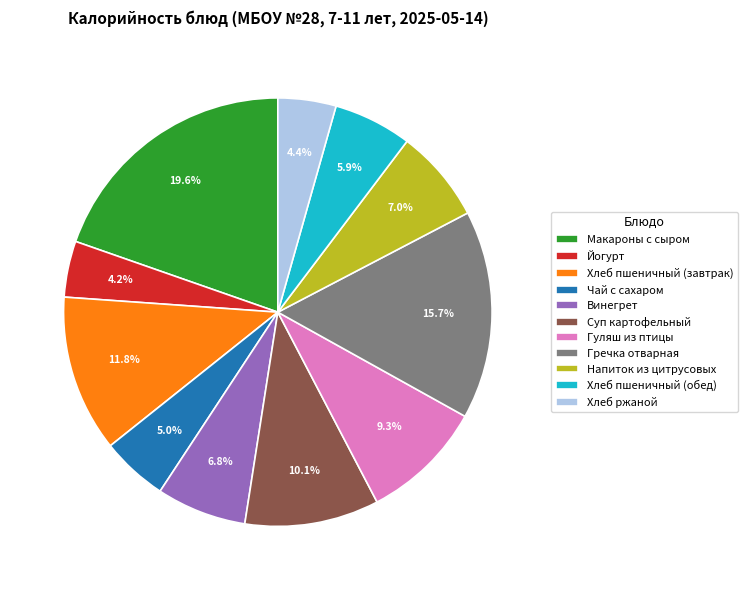

Is there any slice that represents more than half of the pie?

No